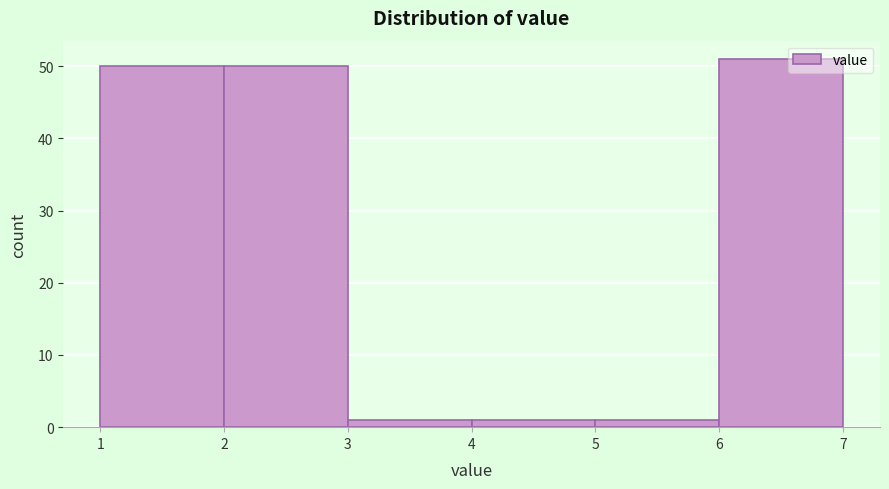

Reading left to right, transcribe this chart: for each bar, give the range it covers on the x-axis and its height. The values are not printed on the chart, so give them approximately, as read against the axis.

1 to 2: 50
2 to 3: 50
3 to 4: 1
4 to 5: 1
5 to 6: 1
6 to 7: 51